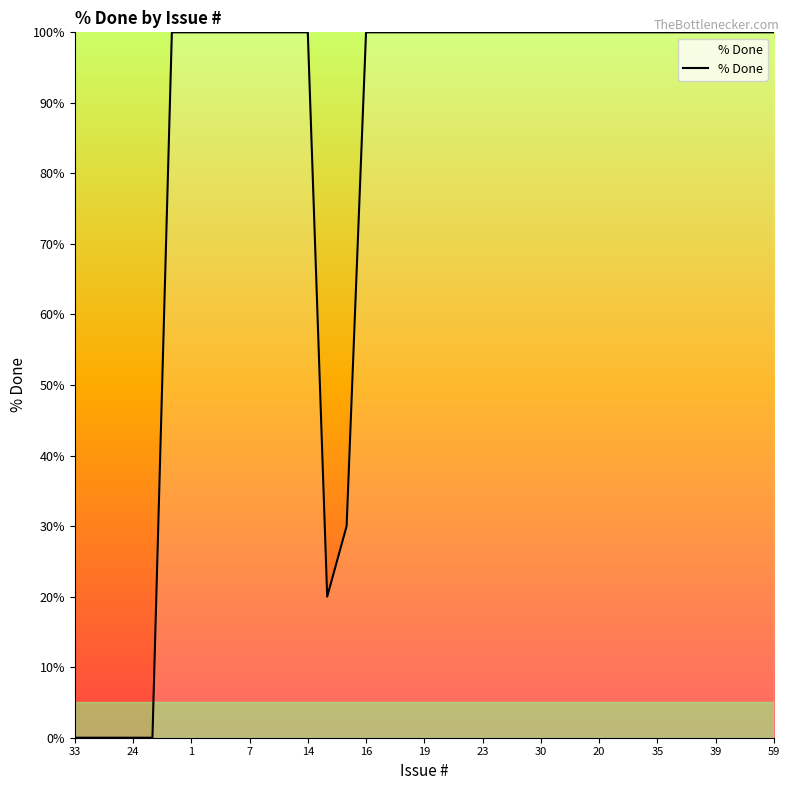

Reading left to right, list all the values displayed in this chart.

0	0	0	0	0	100	100	100	100	100	100	100	100	20	30	100	100	100	100	100	100	100	100	100	100	100	100	100	100	100	100	100	100	100	100	100	100